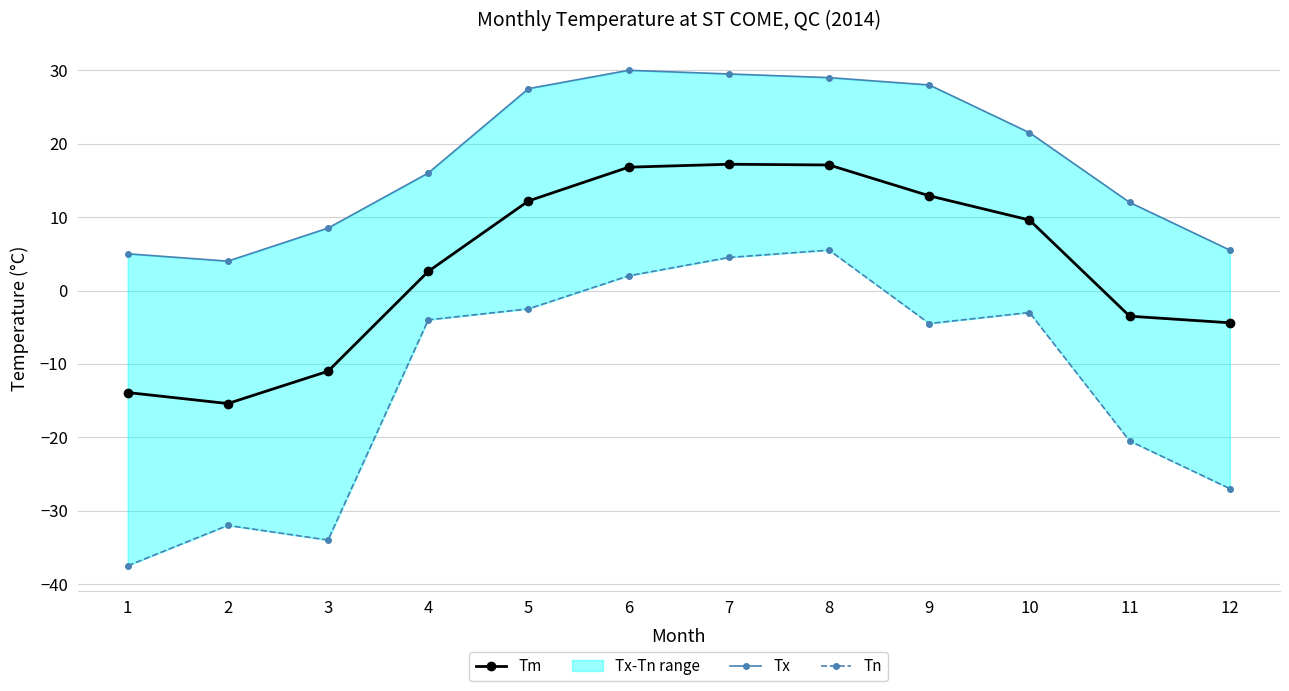

What is the sum of all Tn values?

-153.0